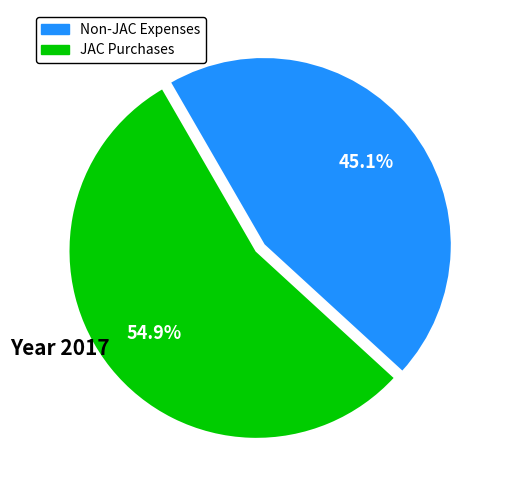

How many segments does this pie chart have?

2